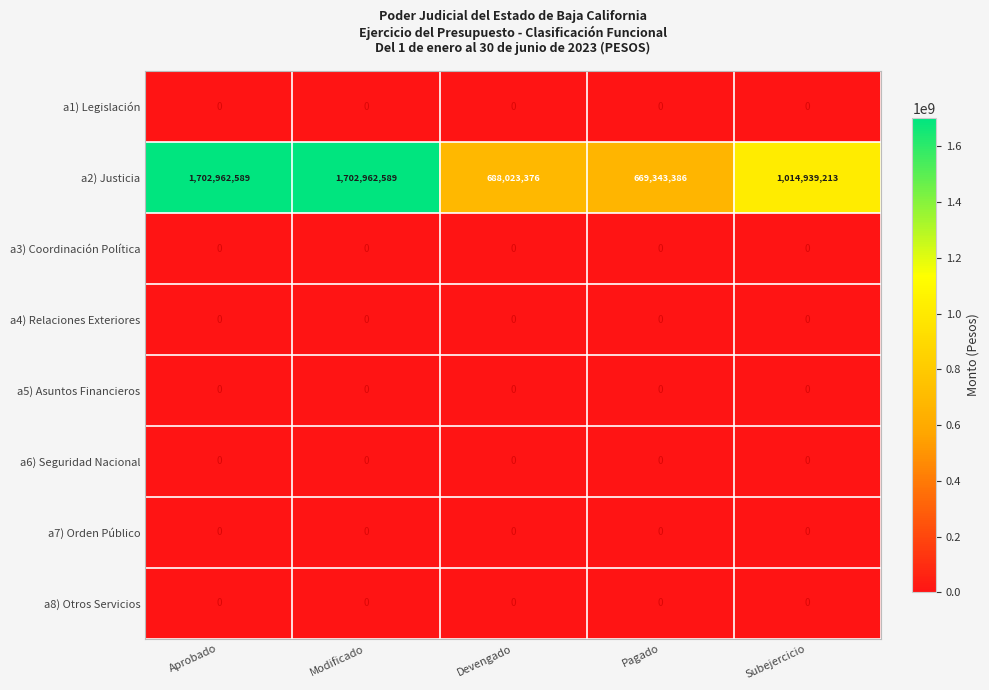

Which series changed the most between Aprobado and Subejercicio?

a2) Justicia